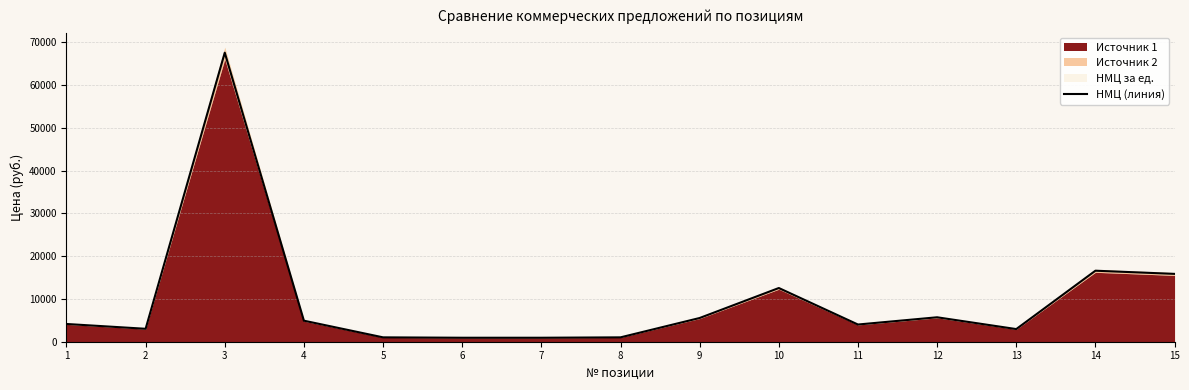

At which label does the data first exceed 4147?

1